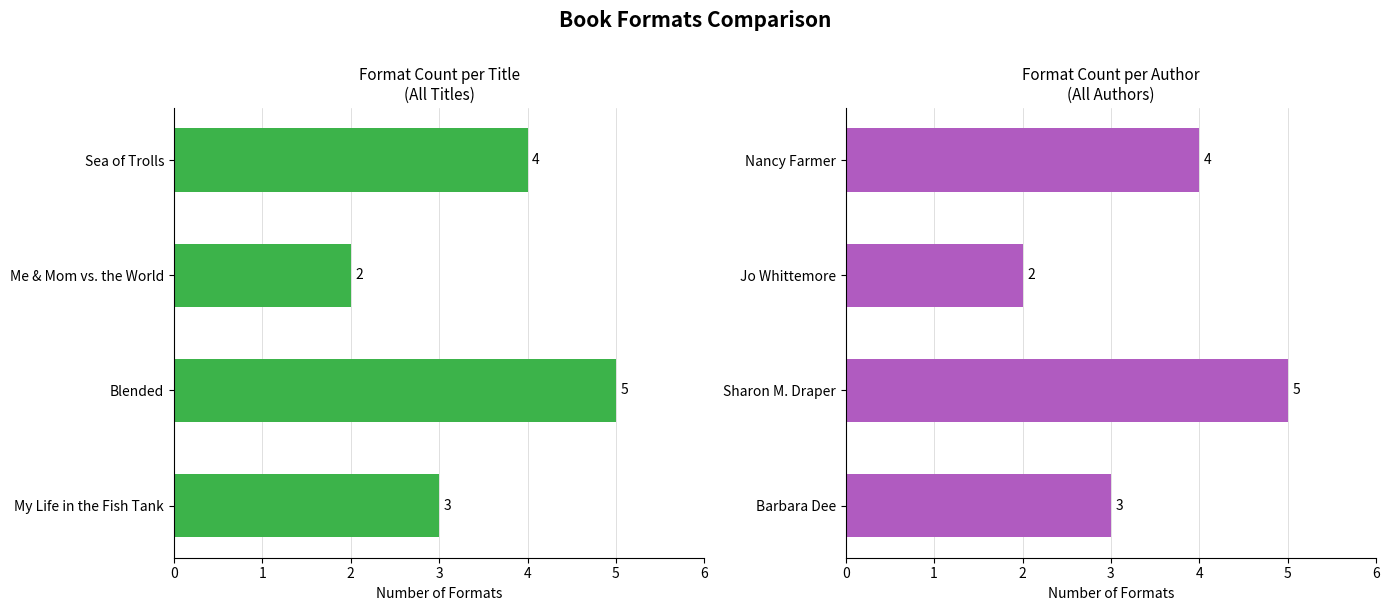

What is the average value?

4